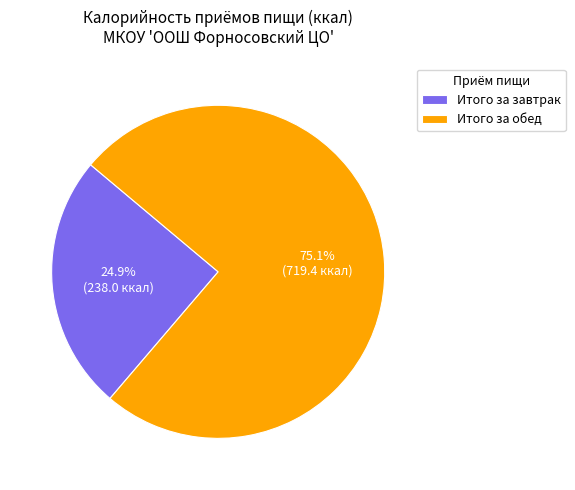

What is the smallest slice in the pie chart?

Итого за завтрак